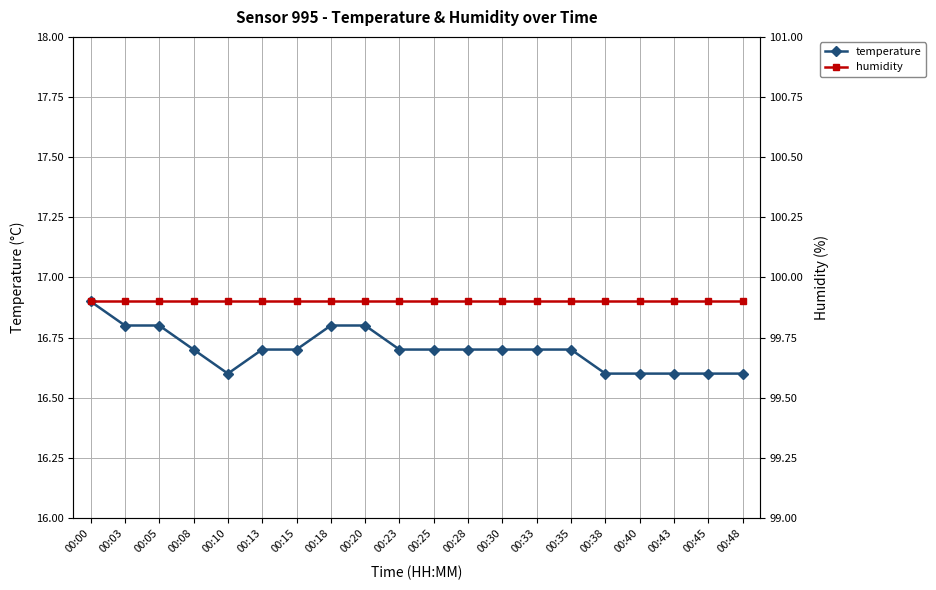

Which series changed the most between 00:23 and 00:45?

temperature